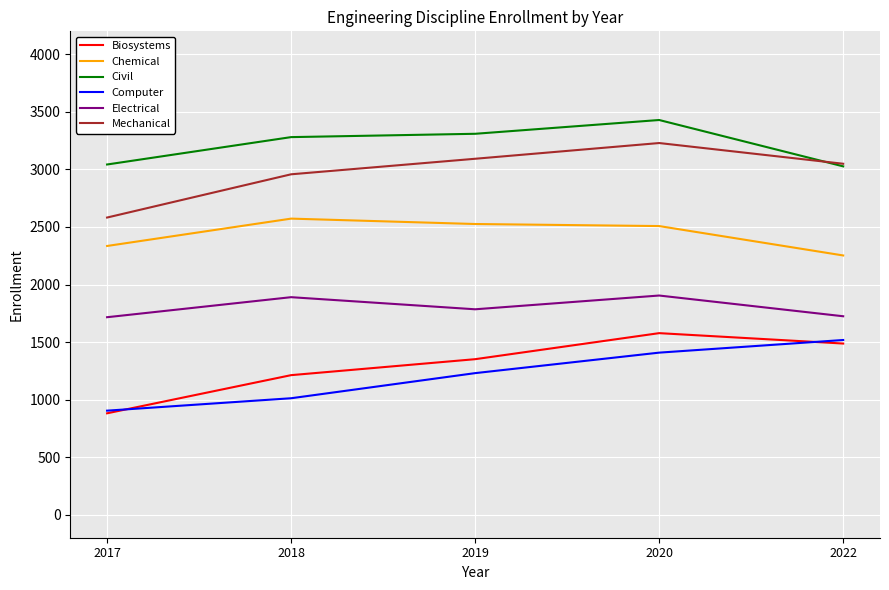

Count the number of data series in this chart.

6